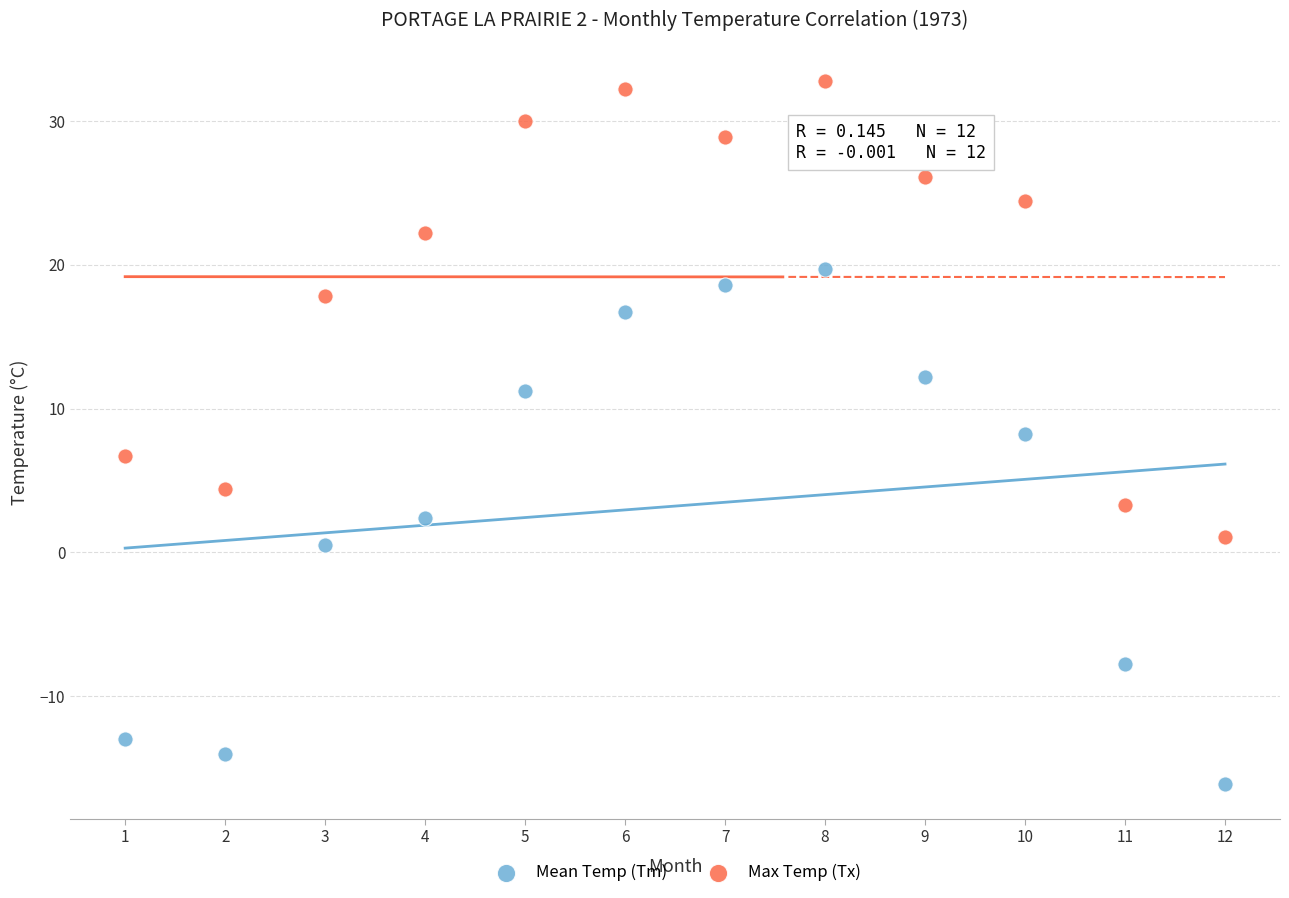

Which series reaches the minimum Y coordinate?

Mean Temp (Tm)